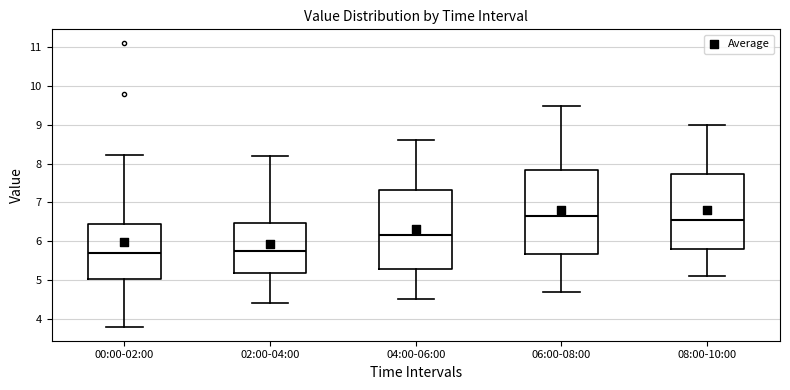

Which box is the tallest, from its lower edge to its upper edge?

06:00-08:00